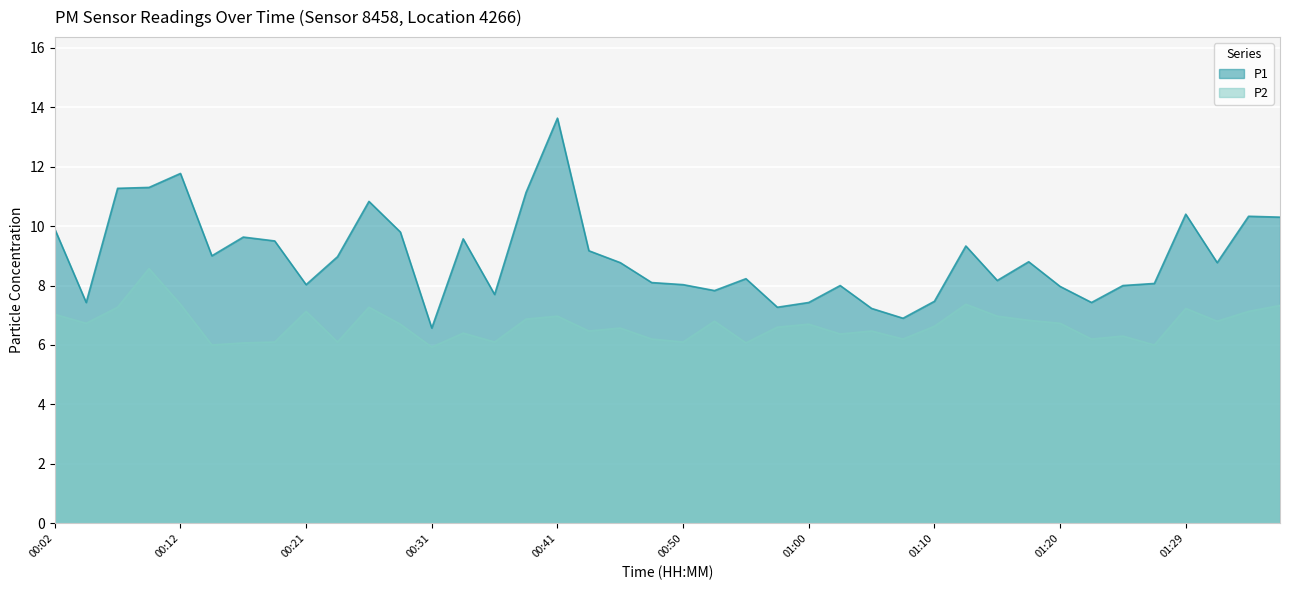

Rank the series at 01:20 from lowest to highest value.

P2, P1